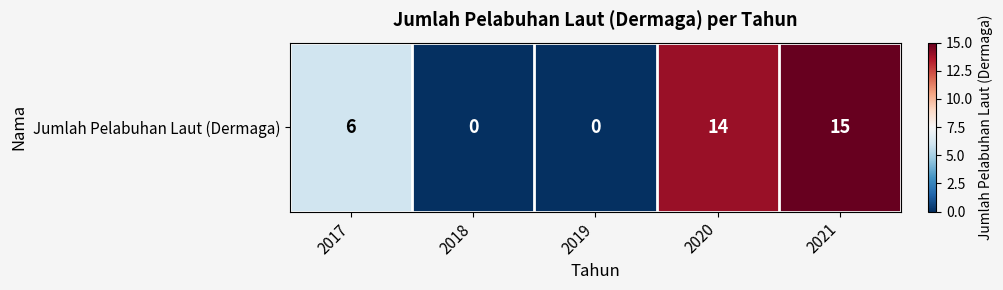

How many data points are above 6?

2